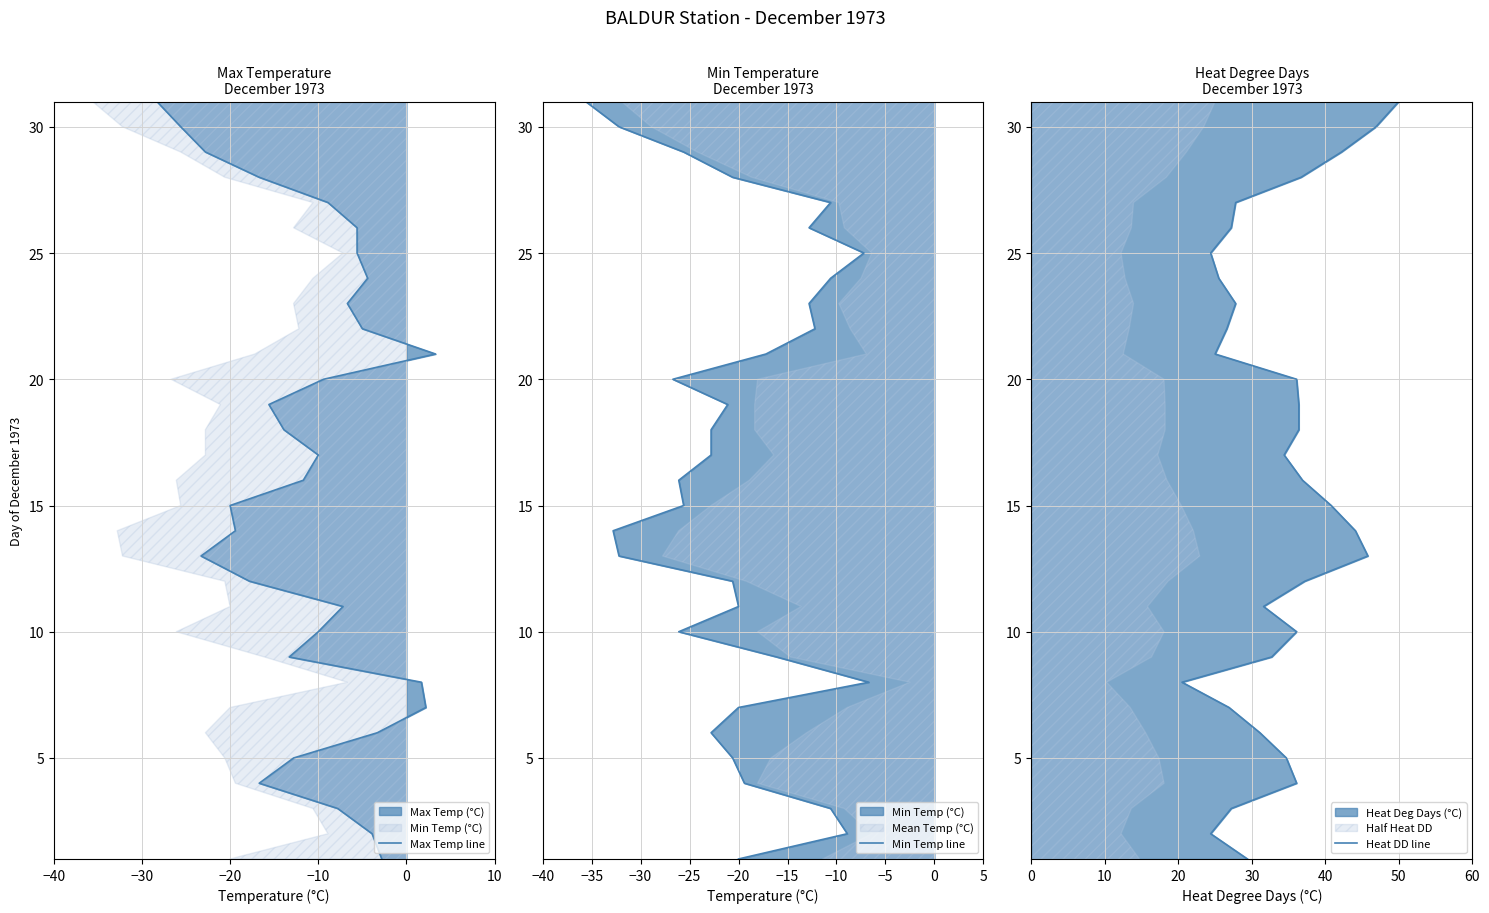

True or false: Min Temp line has more than 1 interior local peaks.

False